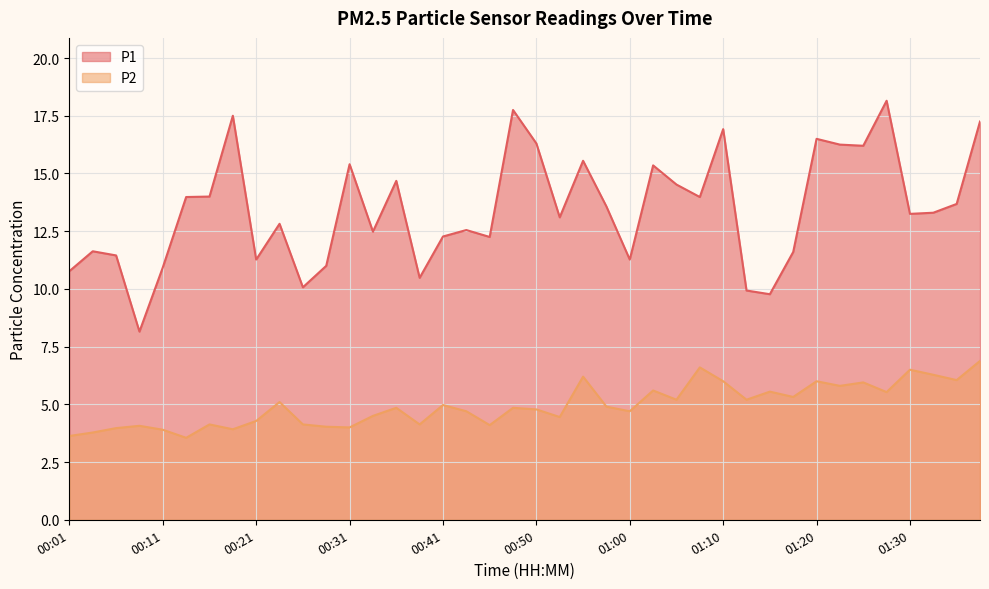

At which label does P2 first exceed 4?

00:09